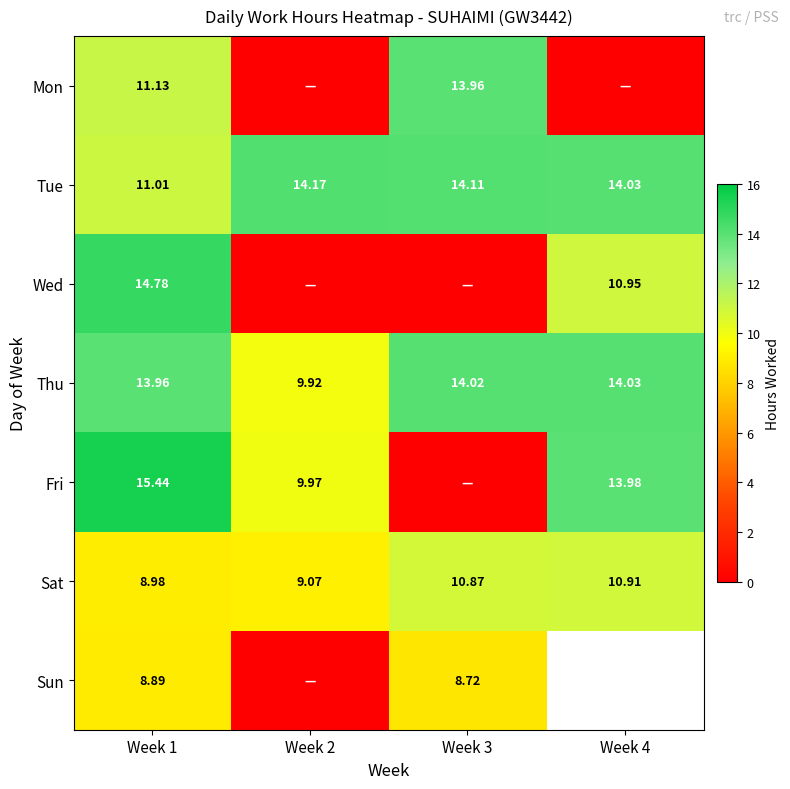

Rank the categories by Tue value from lowest to highest.

Week 1, Week 4, Week 3, Week 2